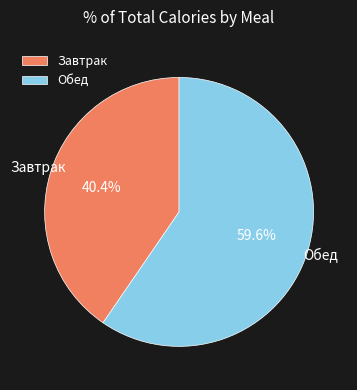

How many slices are in this pie chart?

2